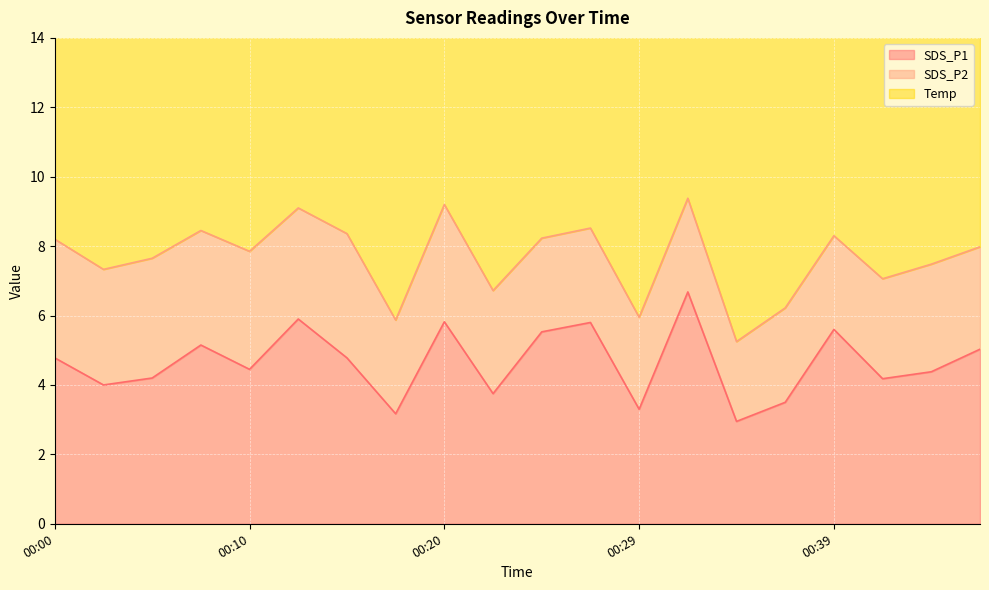

List the series in order of their overall mean, lowest first.

SDS_P2, SDS_P1, Temp